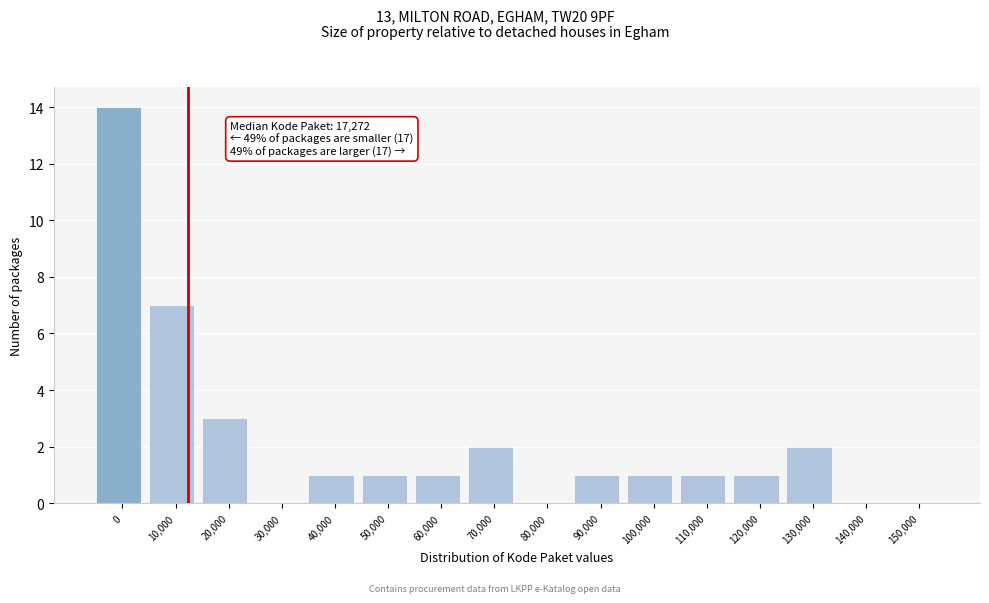

Reading left to right, what are all the values shown in this chart?

0=14	10,000=7	20,000=3	30,000=0	40,000=1	50,000=1	60,000=1	70,000=2	80,000=0	90,000=1	100,000=1	110,000=1	120,000=1	130,000=2	140,000=0	150,000=0